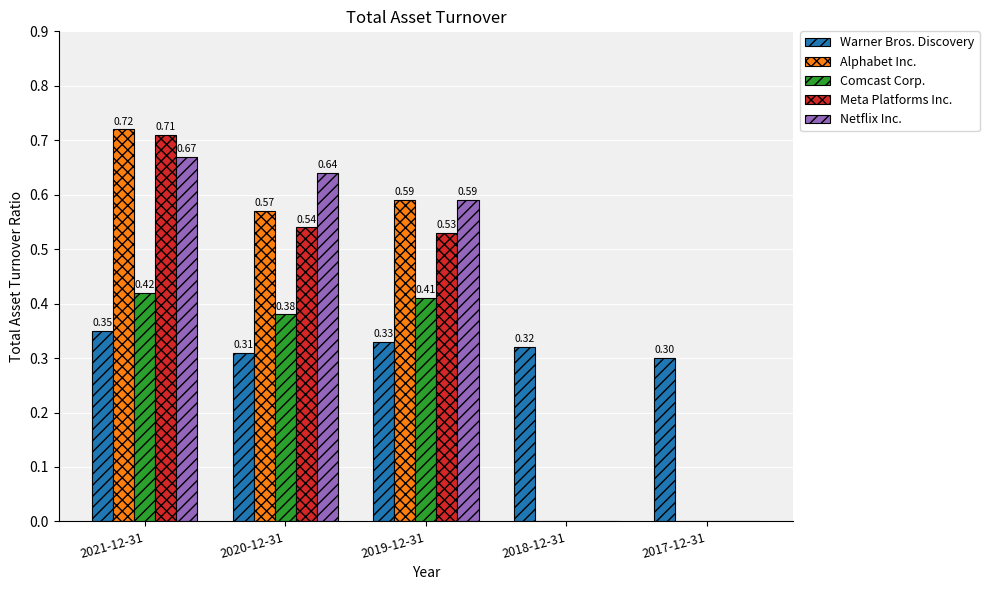

How many groups of bars are there?

5